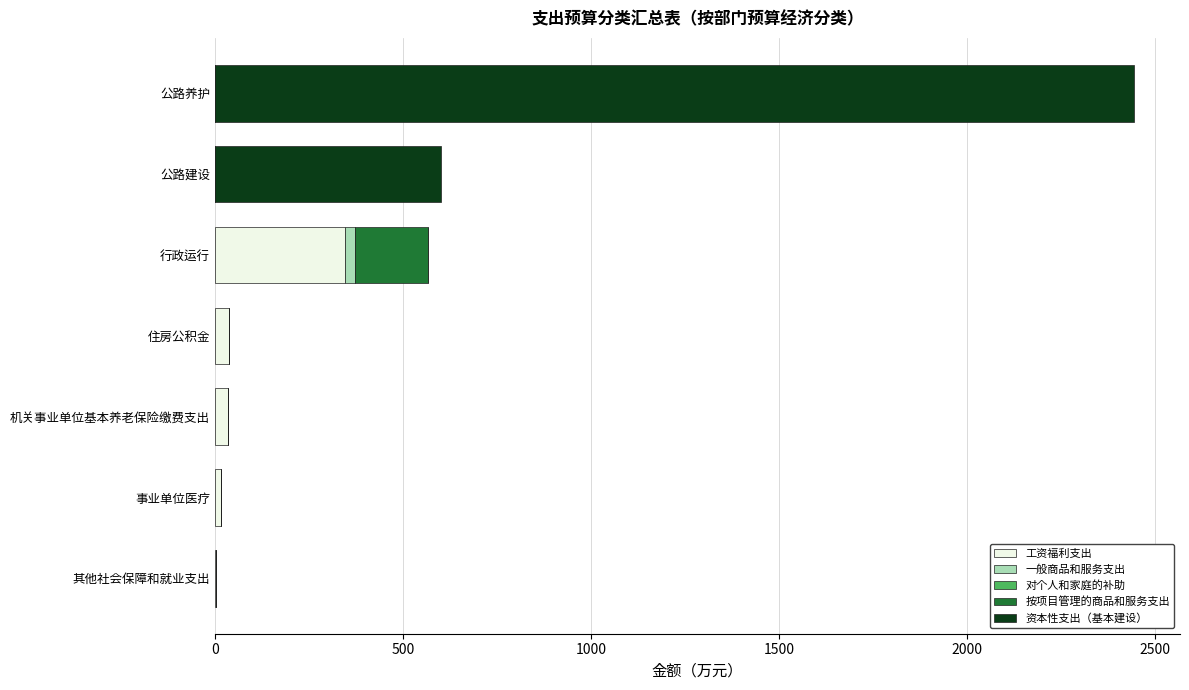

At which category is the sum across all series the highest?

公路养护